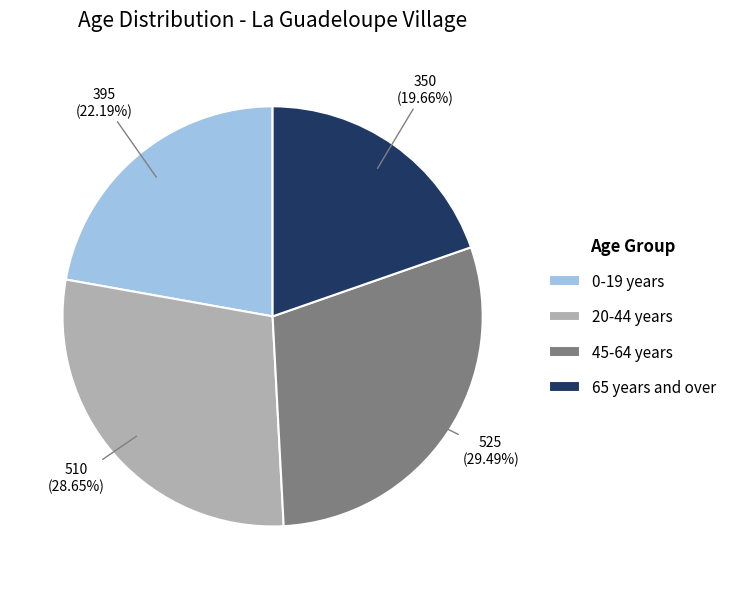

Do 65 years and over and 0-19 years together represent more than half of the pie?

No